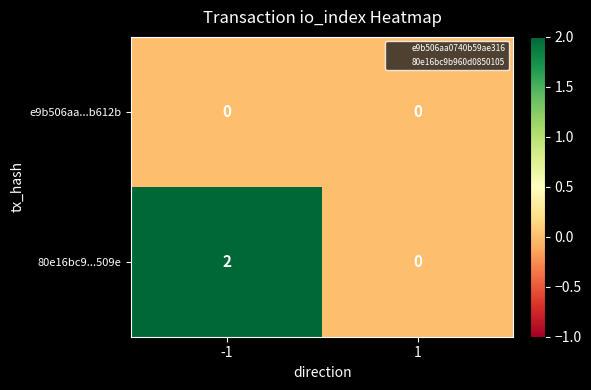

Between -1 and 1, which series saw the biggest shift?

80e16bc9...509e